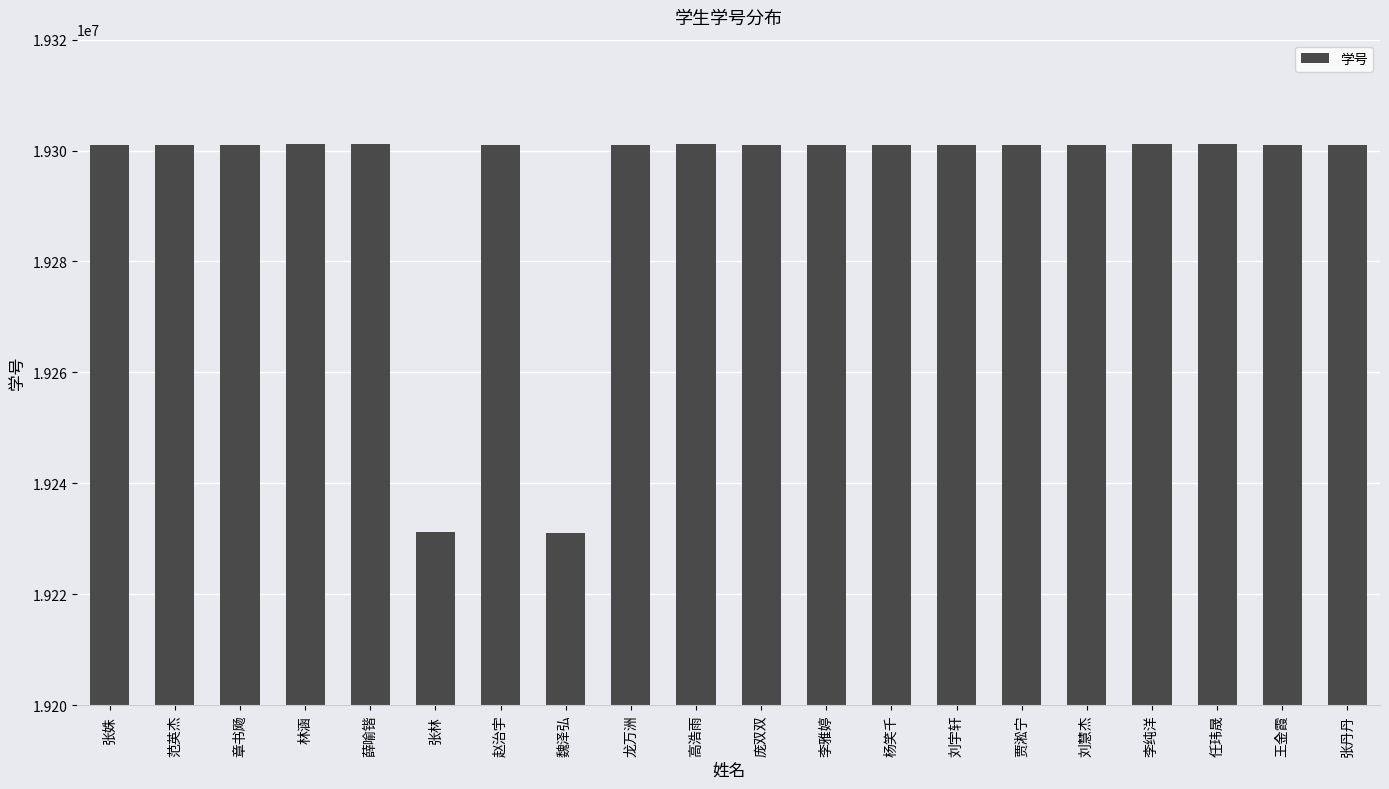

Count the number of data series in this chart.

1